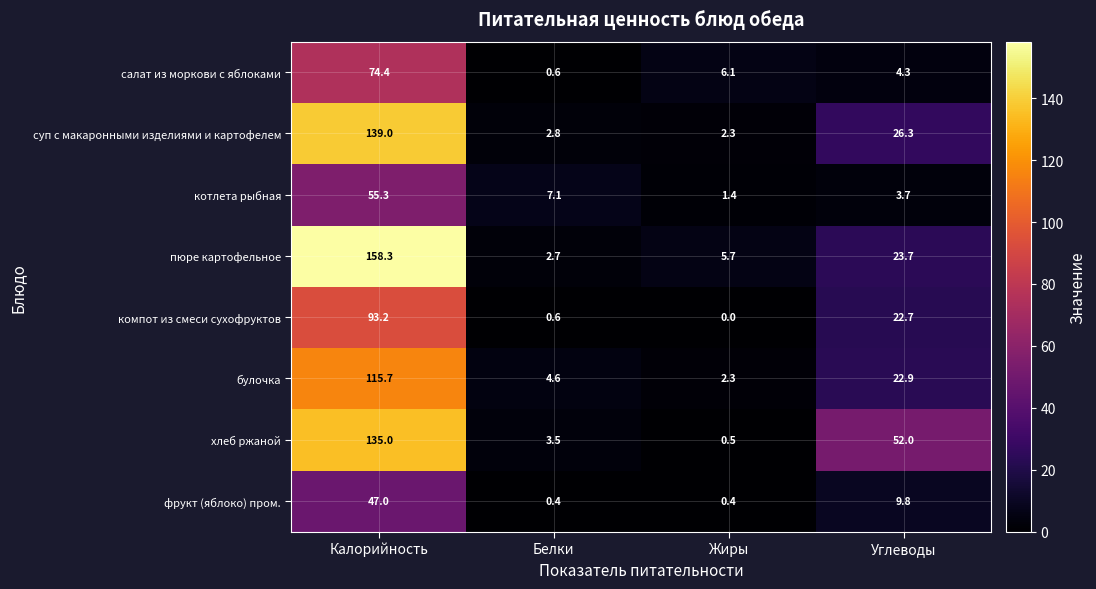

What is the sum of all булочка values?

145.5